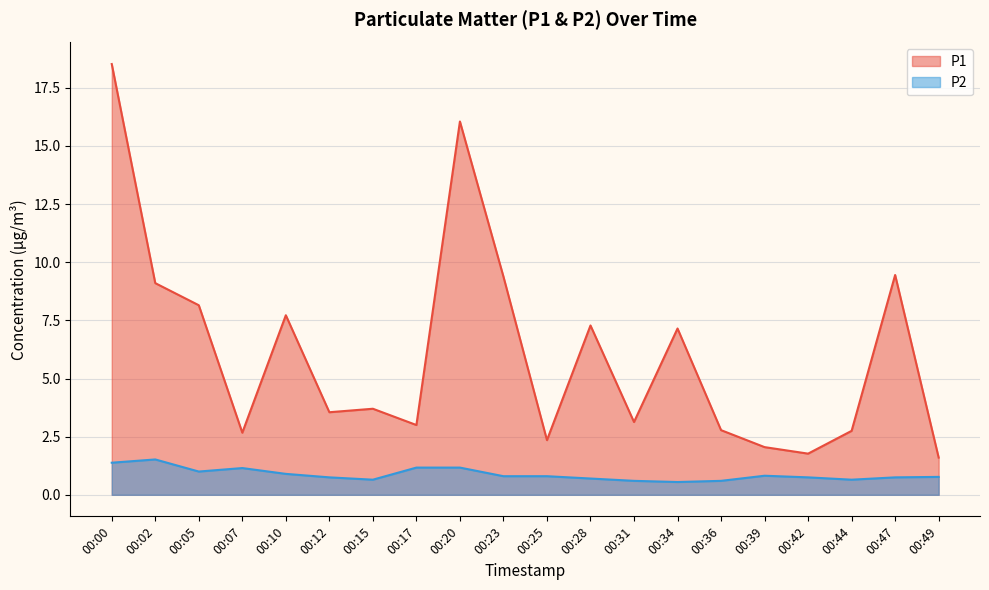

What is the total value across all series at 00:07?

3.8